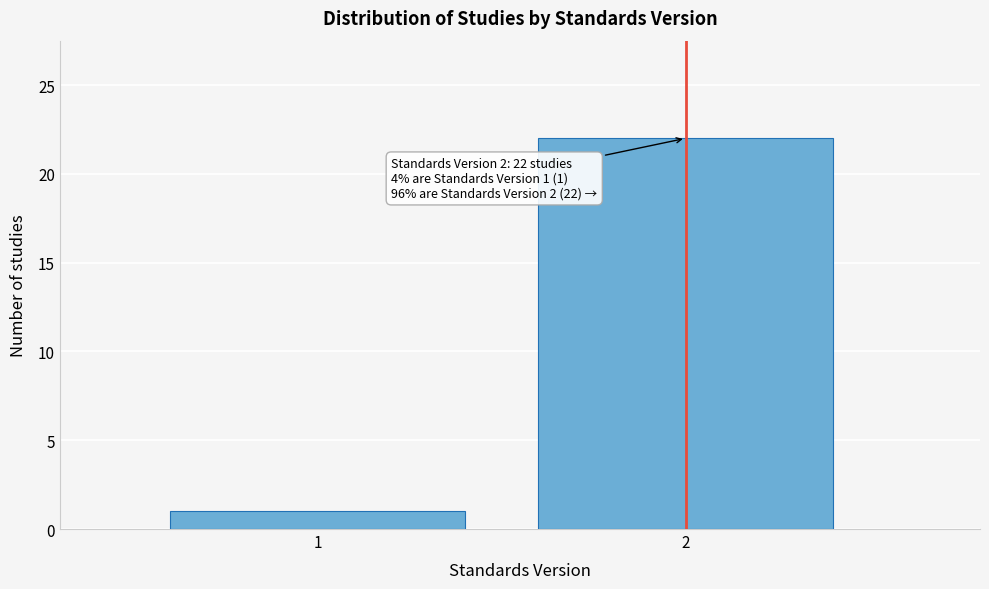

Reading left to right, what are all the values shown in this chart?

1=1	2=22